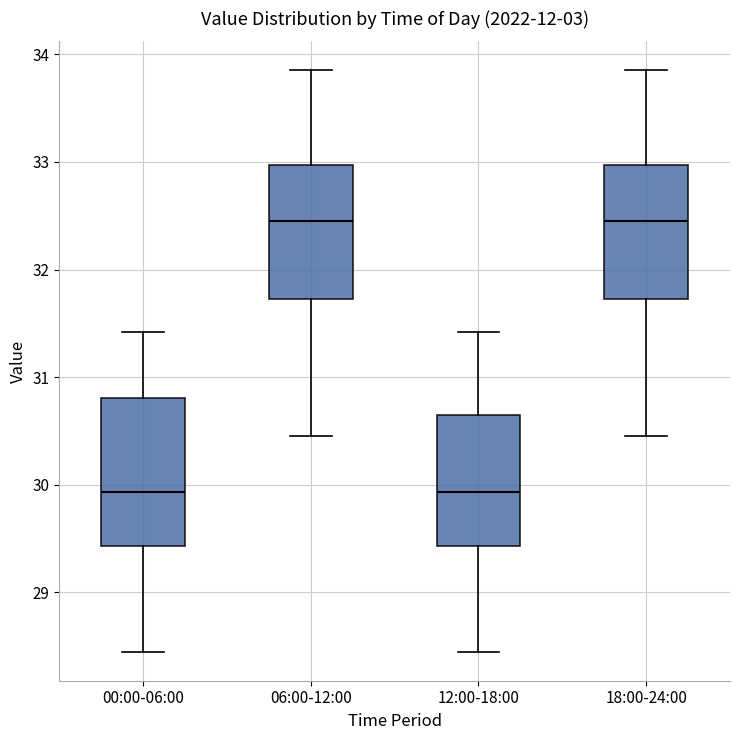

Where is the upper edge of the box for 00:00-06:00 on the y-axis? The values are not printed on the chart, so give them approximately, as read against the axis.

30.8